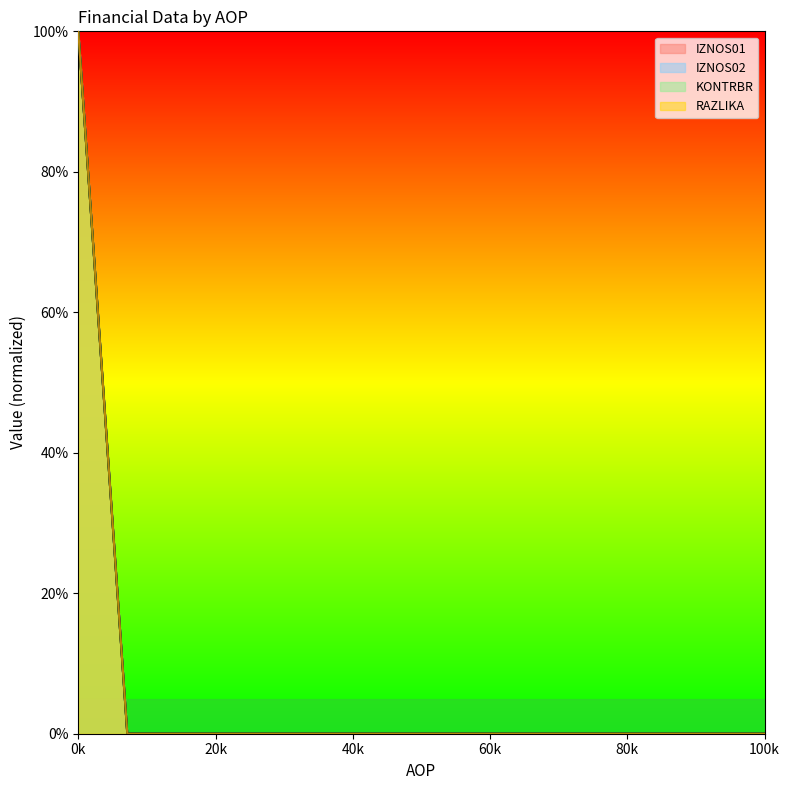

What is the highest value of the IZNOS02 series?

100